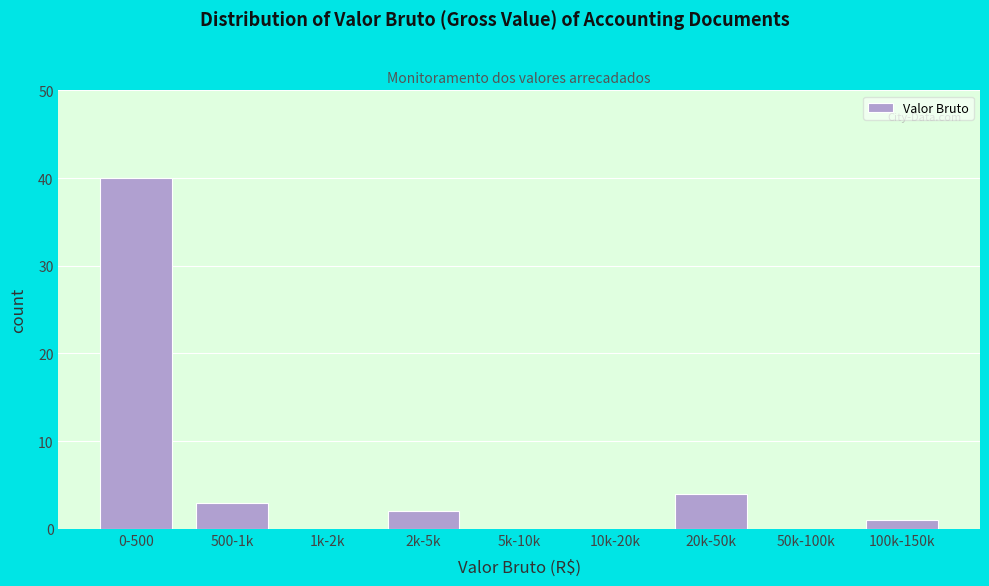

Reading left to right, extract all data points from this chart.

0-500=40	500-1k=3	1k-2k=0	2k-5k=2	5k-10k=0	10k-20k=0	20k-50k=4	50k-100k=0	100k-150k=1